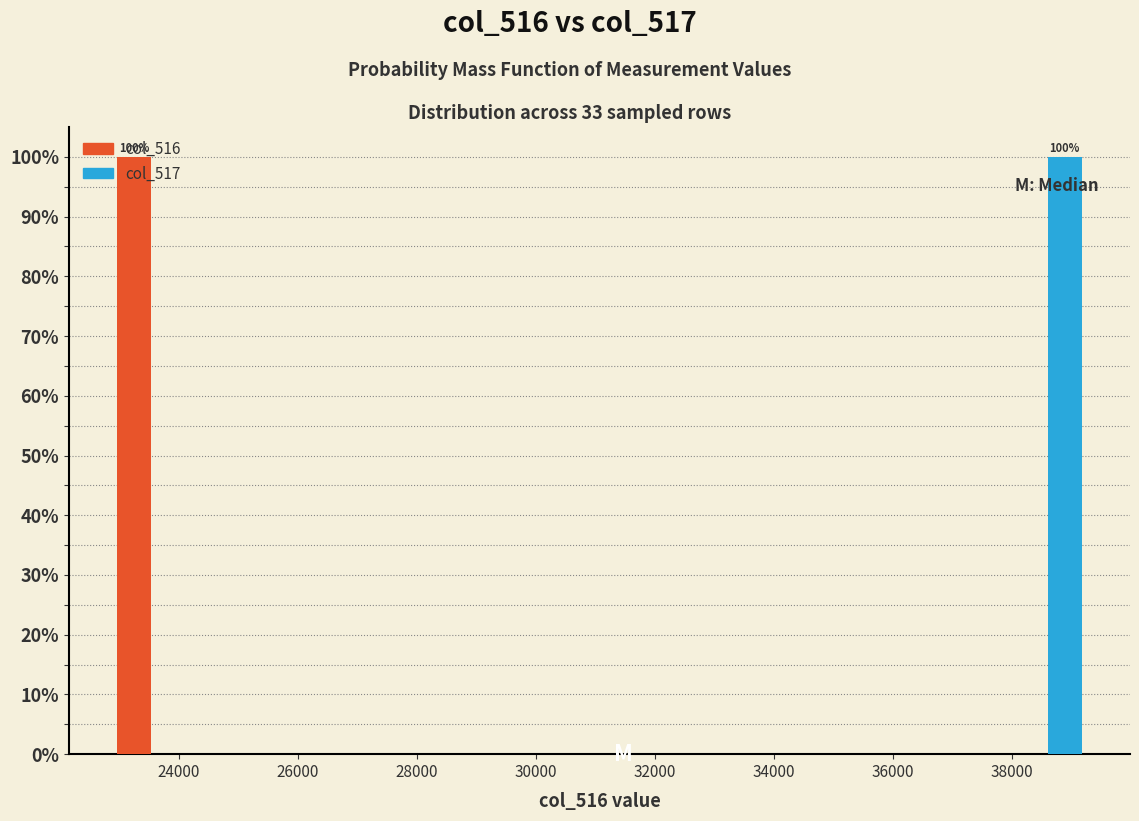

In the col_517 series, which range on the x-axis has the tallest bar?

38000 to 39200